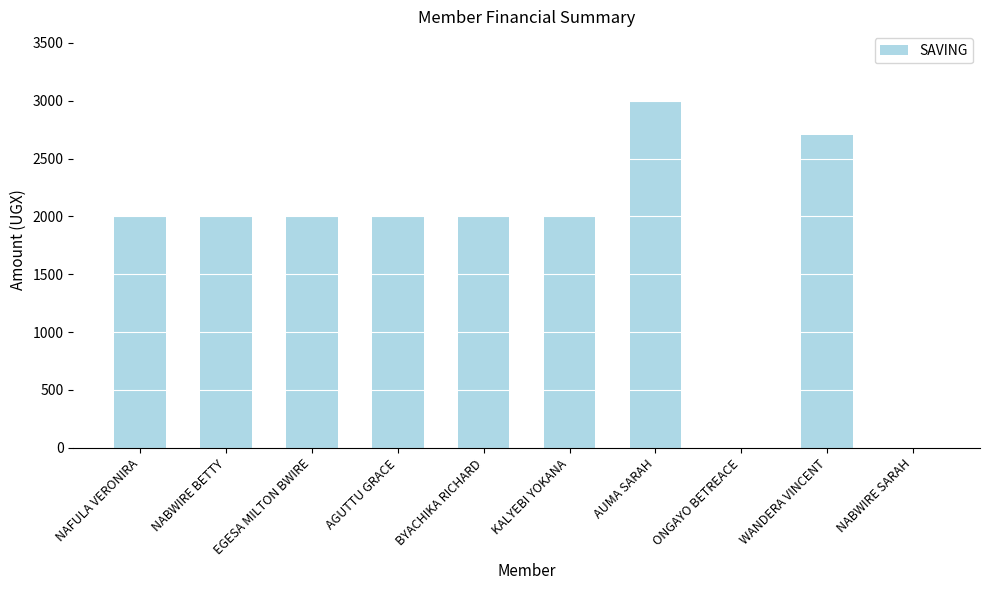

Which label corresponds to the largest value in the chart?

AUMA SARAH